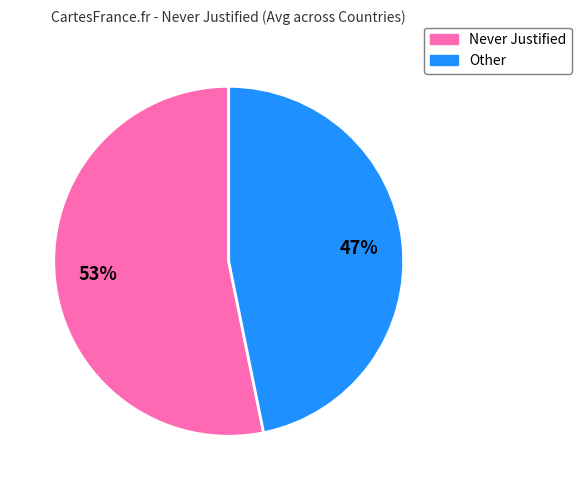

To the nearest percent, what is the difference between the Never Justified and Other slice percentages?

6%